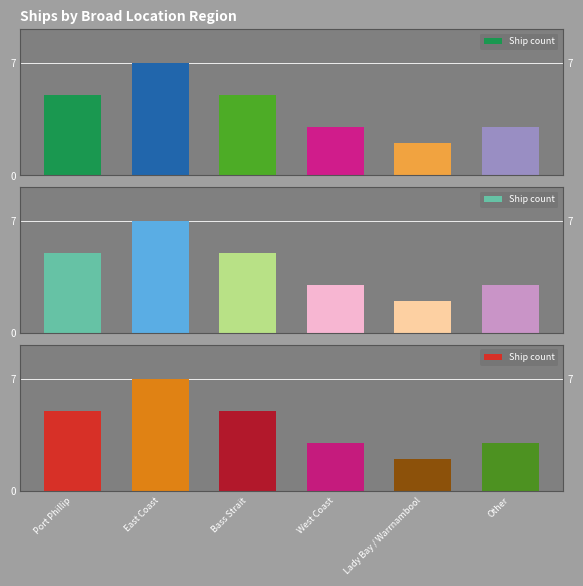

Rank the categories by value from lowest to highest.

Lady Bay / Warrnambool, West Coast, Other, Port Phillip, Bass Strait, East Coast